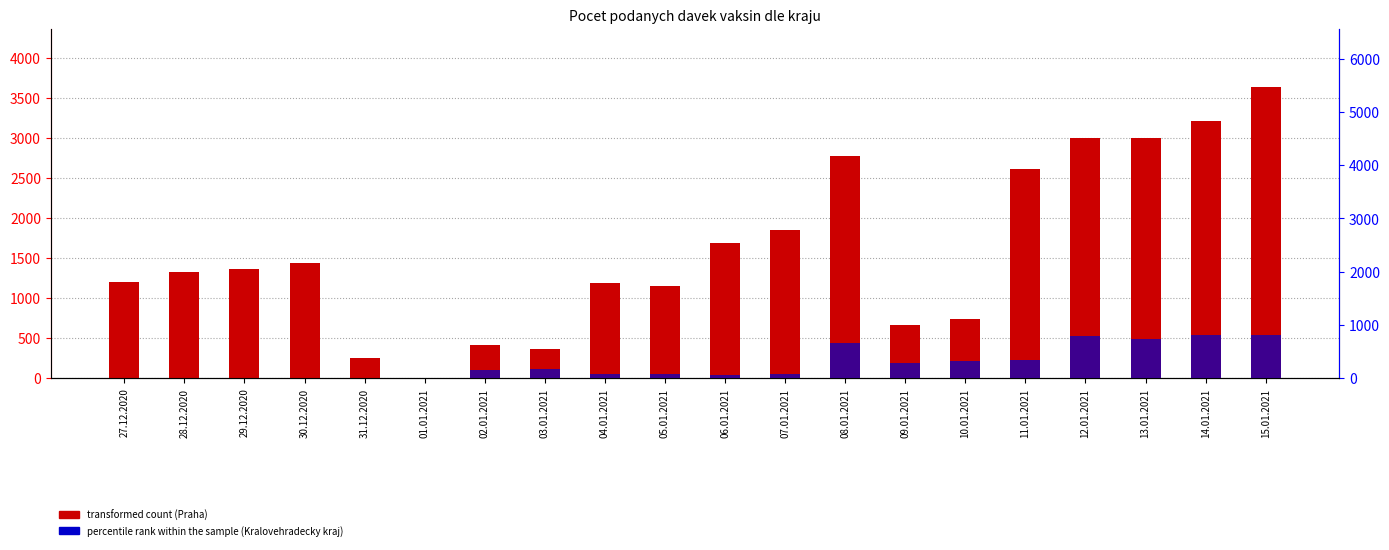

The value of Kralovehradecky_kraj at 13.01.2021 is 1026. True or false?

False